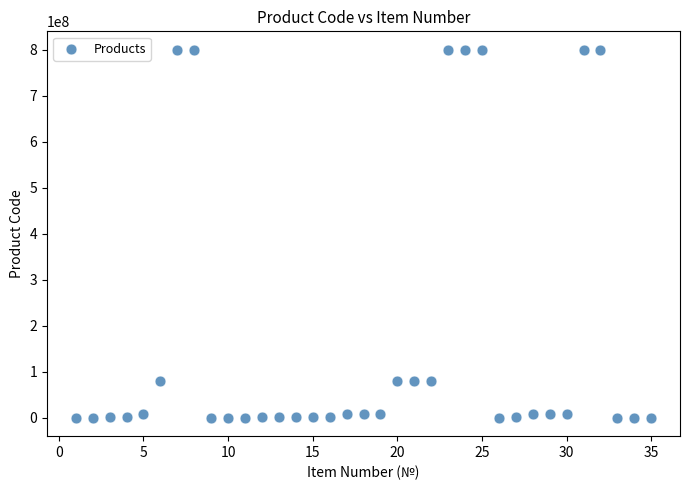

What is the range of Y values (max minus min)?

800036927